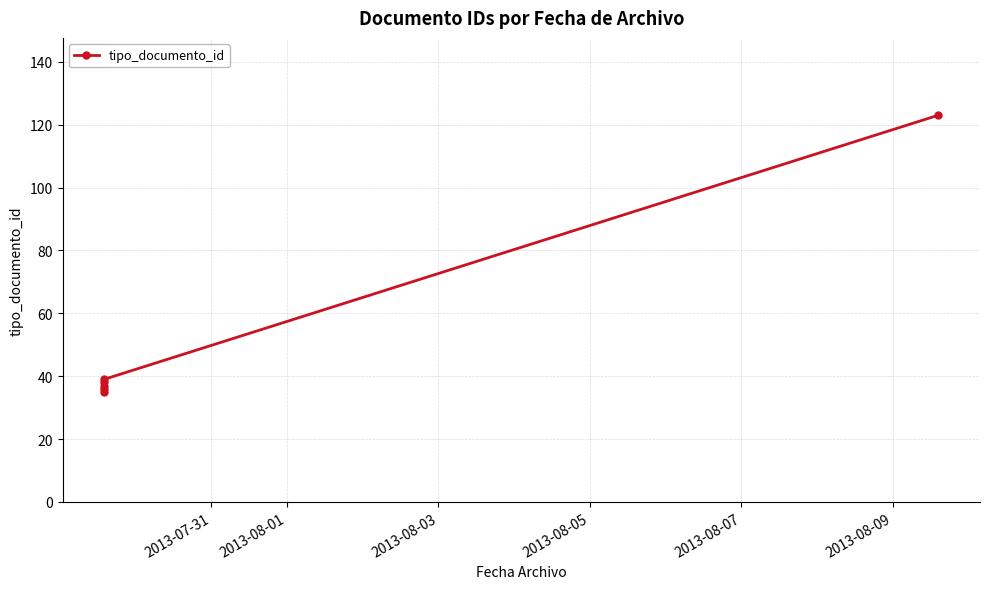

True or false: the data has more than 1 interior local peaks.

False